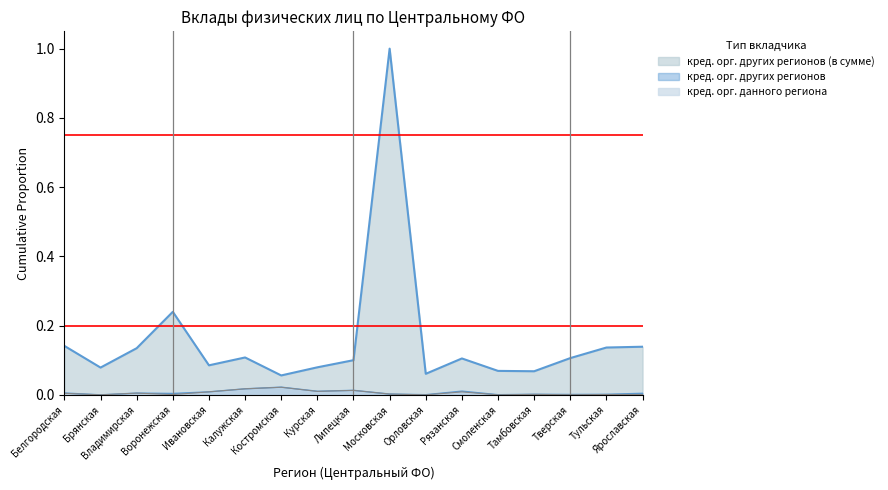

True or false: кред. орг. других регионов (в сумме) has more than 0 points higher than both neighbors.

True